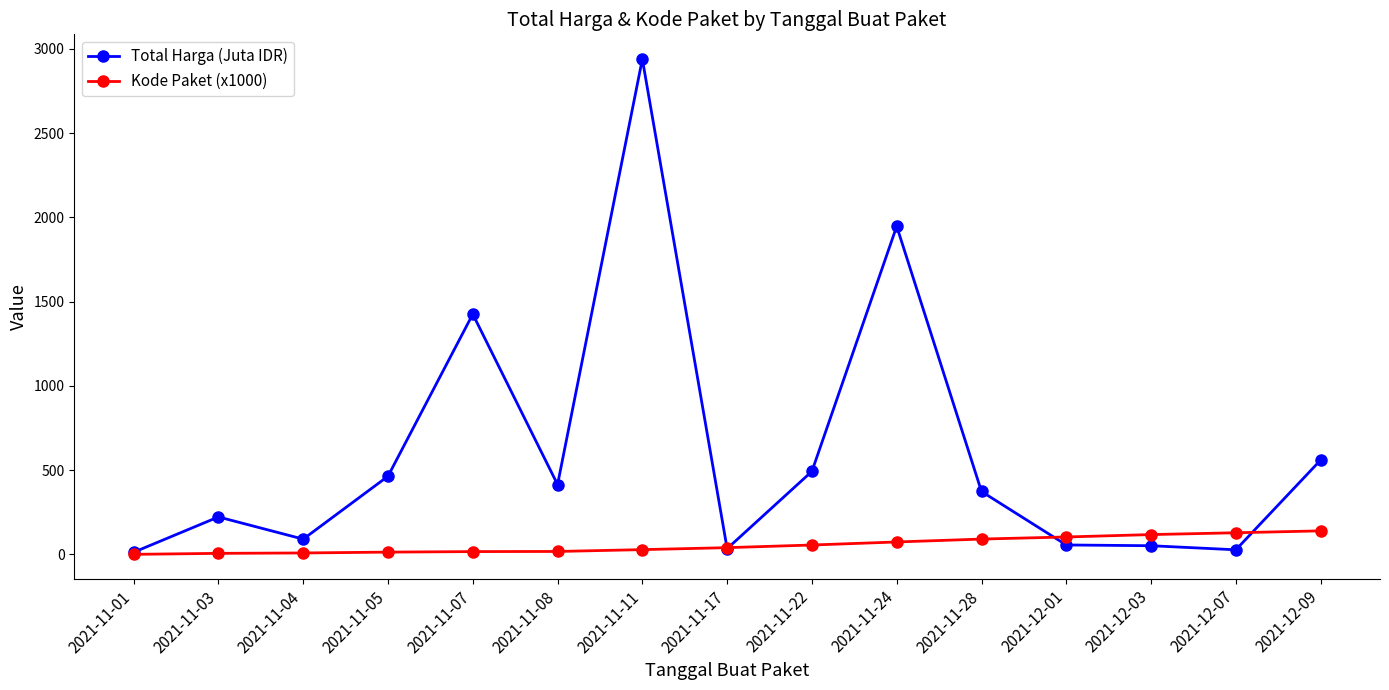

Where is the first local minimum for Total Harga (Juta IDR)?

2021-11-04